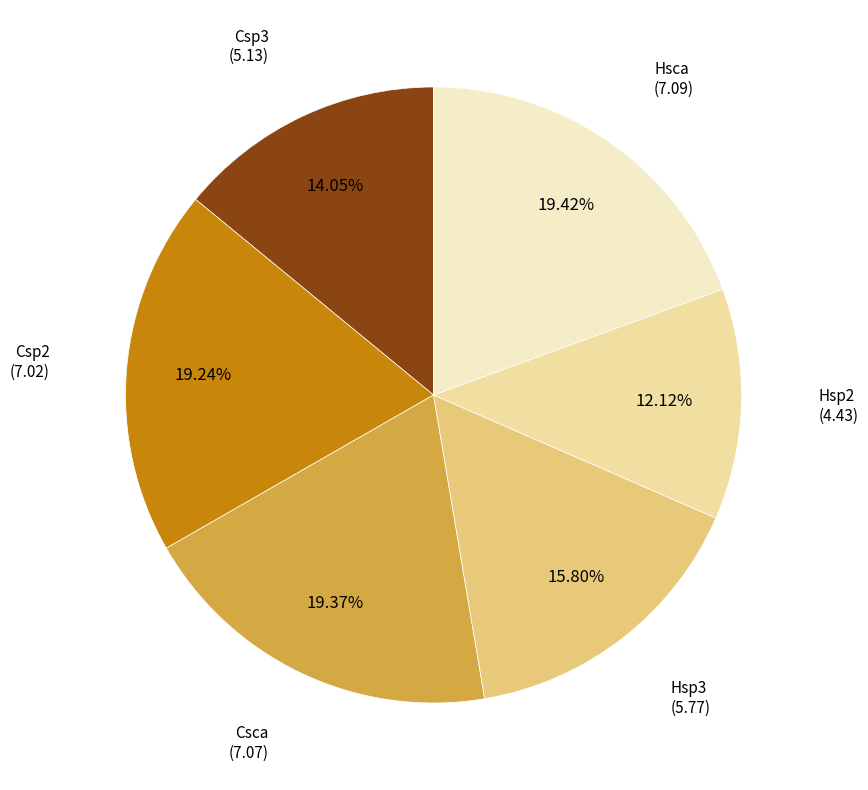

What is the ratio of the value at Csp2 to the value at Hsp2?

1.6